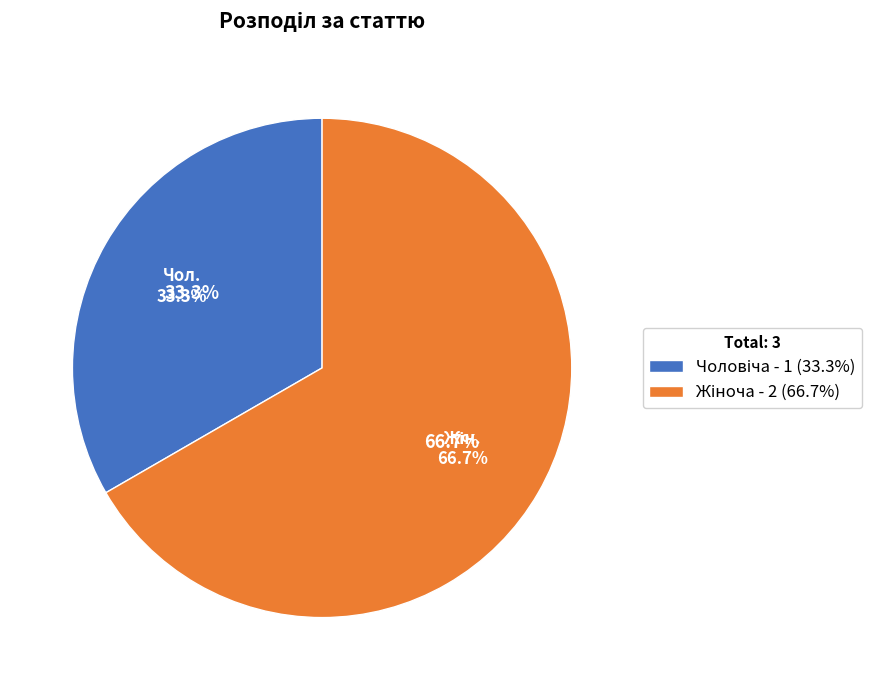

Does Жіноча represent more than half of the total?

Yes